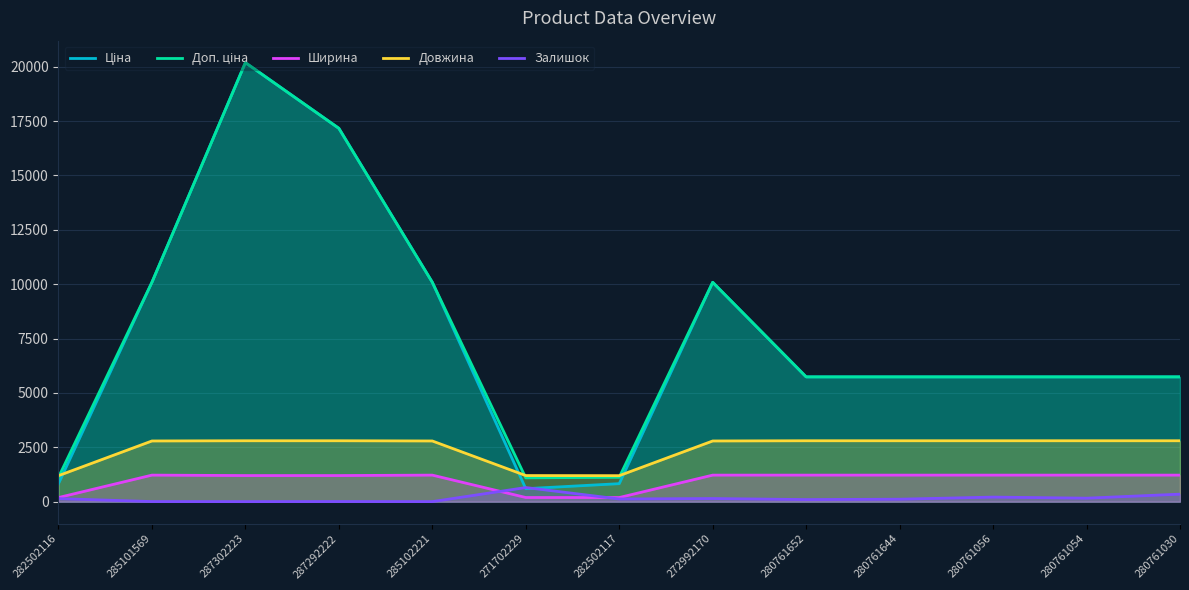

Which category has the highest value across all series?

287302223